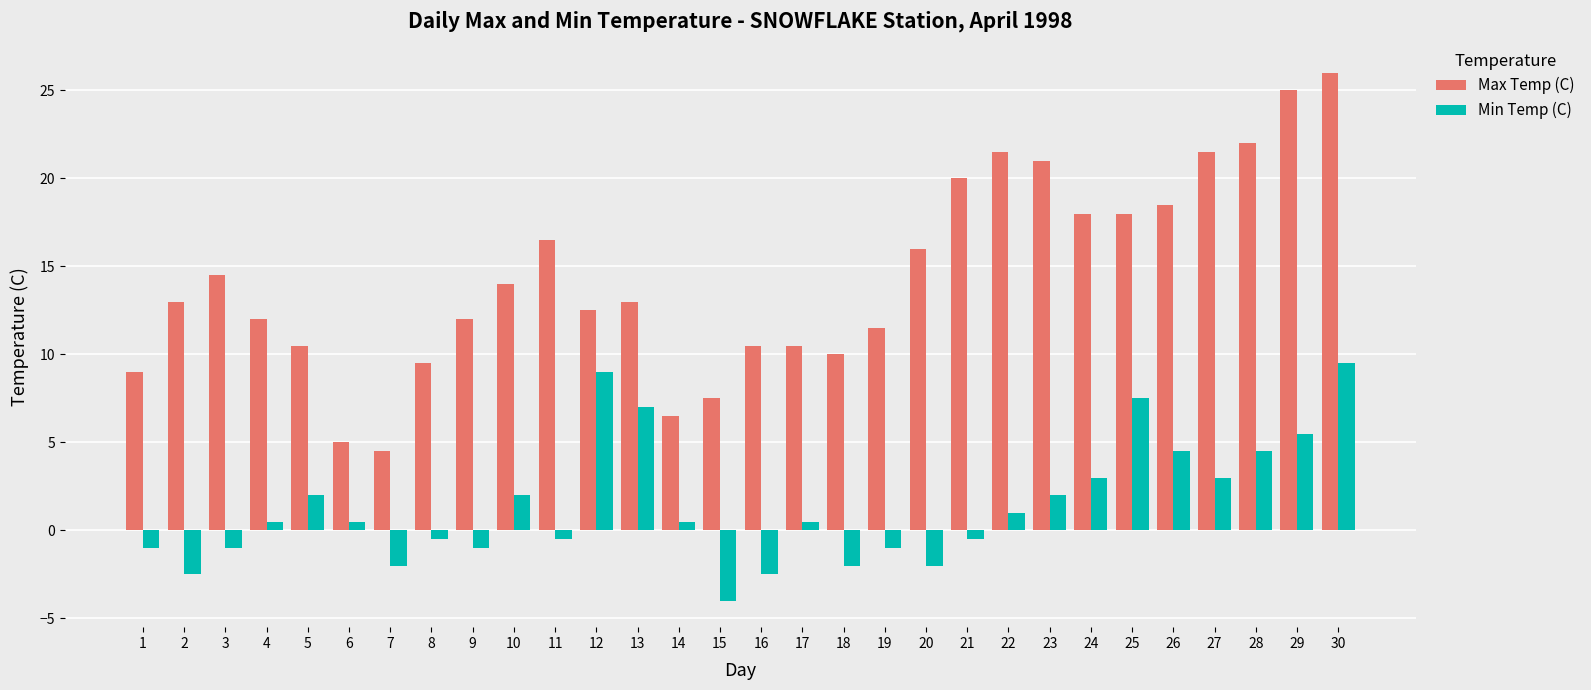

How many bars are there in each group?

2